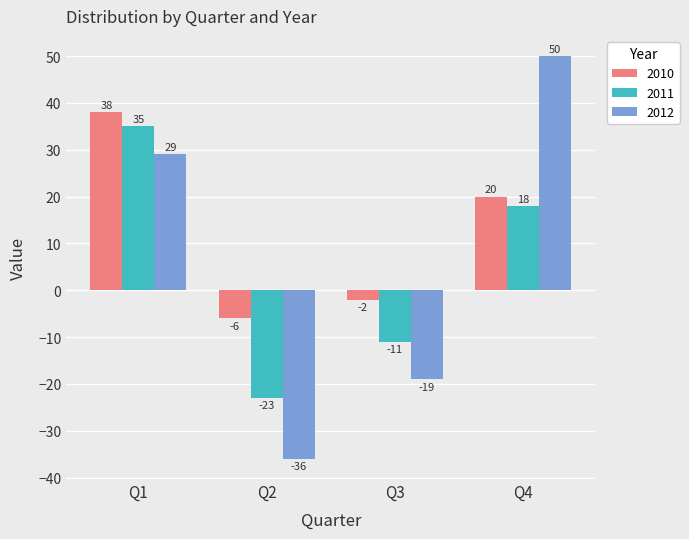

How many values in the 2011 series are below 18?

2